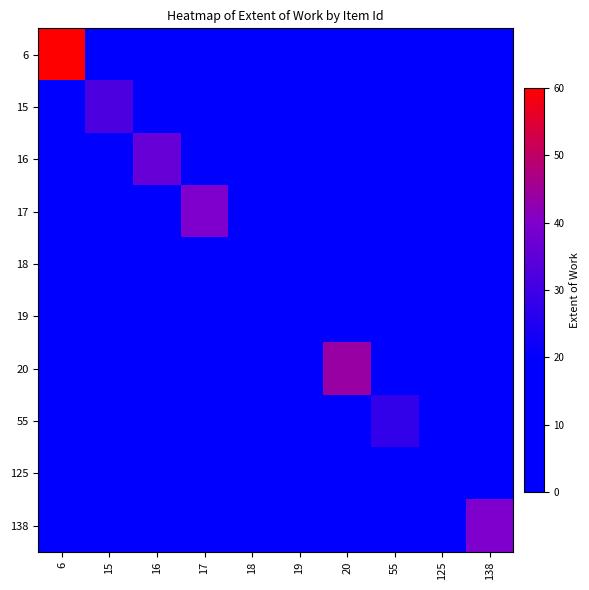

Reading right to left, transcribe all the data shown in this chart.

6: 138=0	125=0	55=0	20=0	19=0	18=0	17=0	16=0	15=0	6=60
15: 138=0	125=0	55=0	20=0	19=0	18=0	17=0	16=0	15=32	6=0
16: 138=0	125=0	55=0	20=0	19=0	18=0	17=0	16=36	15=0	6=0
17: 138=0	125=0	55=0	20=0	19=0	18=0	17=40	16=0	15=0	6=0
18: 138=0	125=0	55=0	20=0	19=0	18=16	17=0	16=0	15=0	6=0
19: 138=0	125=0	55=0	20=0	19=16	18=0	17=0	16=0	15=0	6=0
20: 138=0	125=0	55=0	20=44	19=0	18=0	17=0	16=0	15=0	6=0
55: 138=0	125=0	55=28	20=0	19=0	18=0	17=0	16=0	15=0	6=0
125: 138=0	125=16	55=0	20=0	19=0	18=0	17=0	16=0	15=0	6=0
138: 138=40	125=0	55=0	20=0	19=0	18=0	17=0	16=0	15=0	6=0